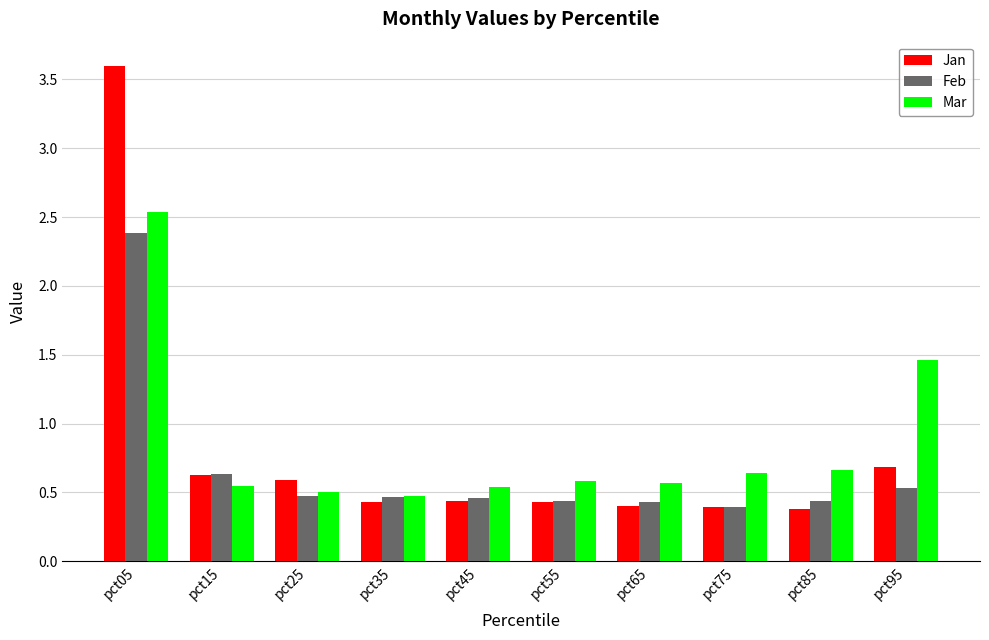

Where is Feb nearest to the value 1?

pct15